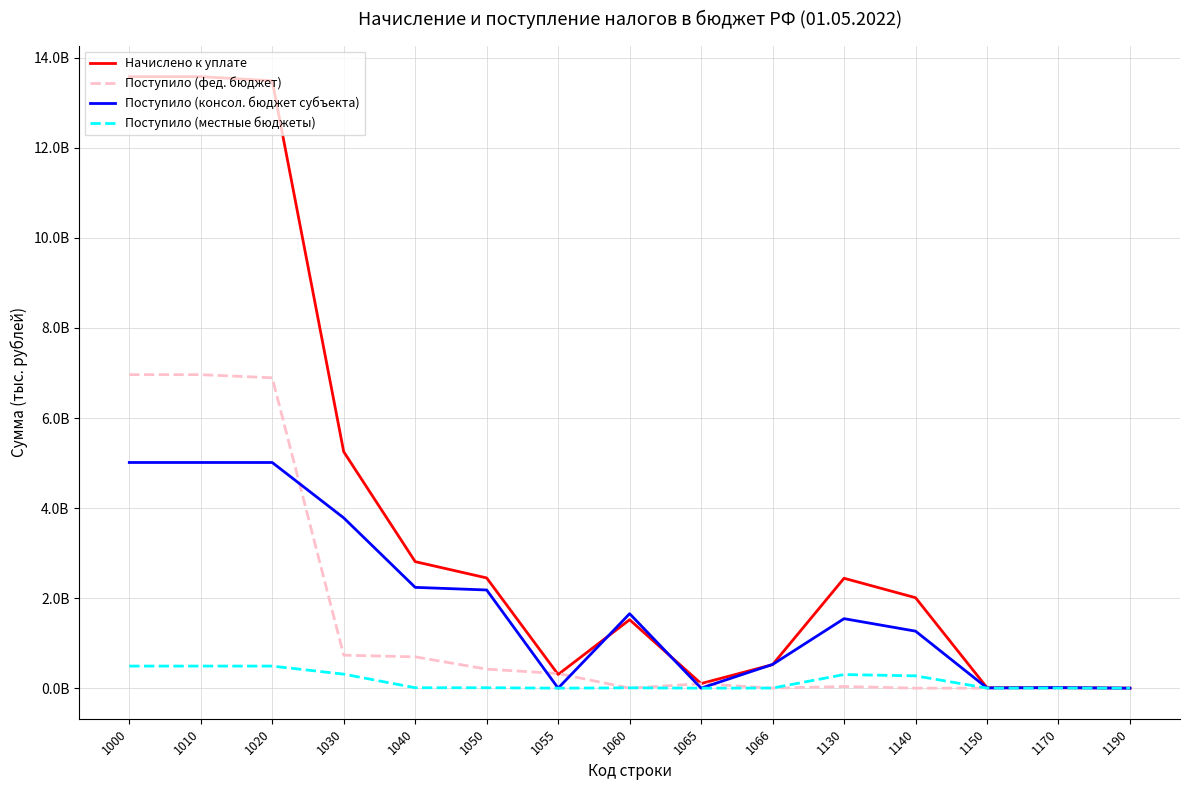

Does the chart have visible grid lines?

Yes